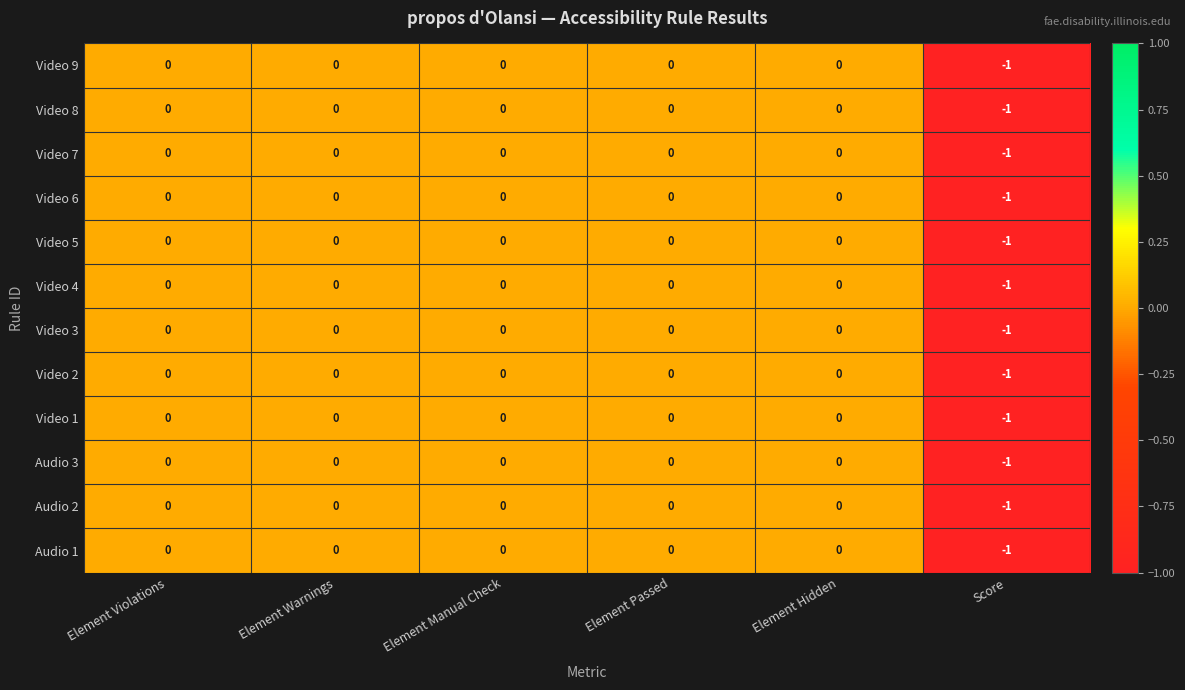

At which label does Video 2 reach its minimum?

Score